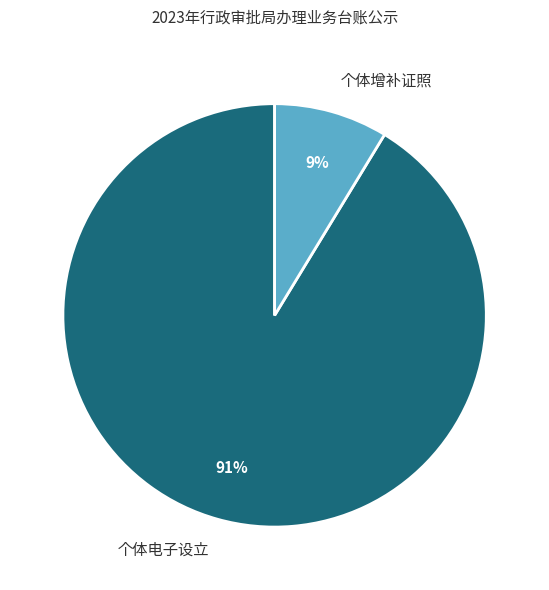

True or false: 个体增补证照 accounts for 1% of the total.

False